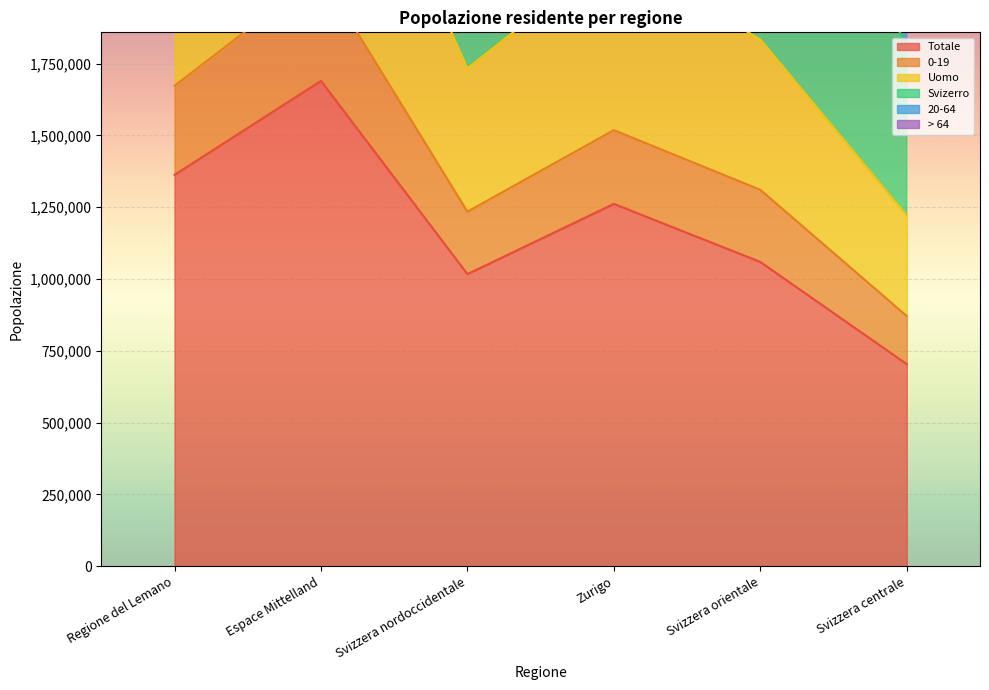

At which category does > 64 reach its first local peak?

Espace Mittelland